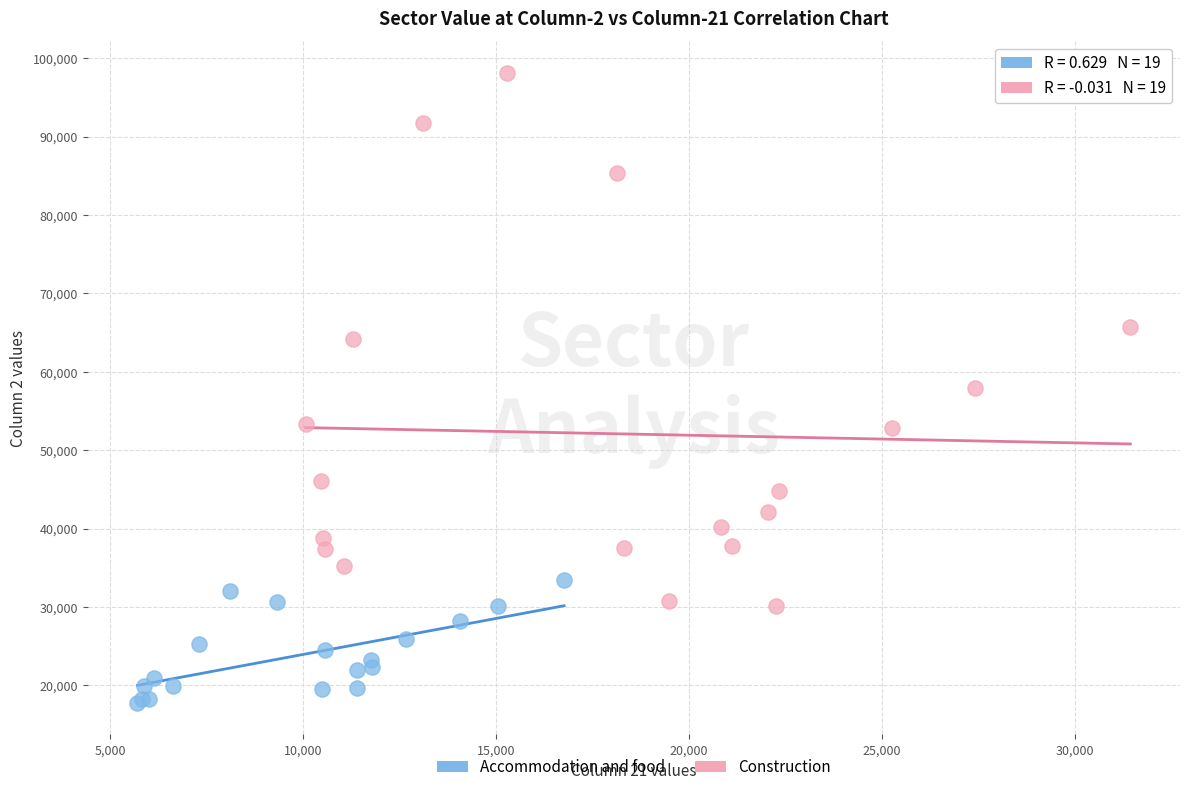

Which series contains the lowest Y value?

Accommodation and food